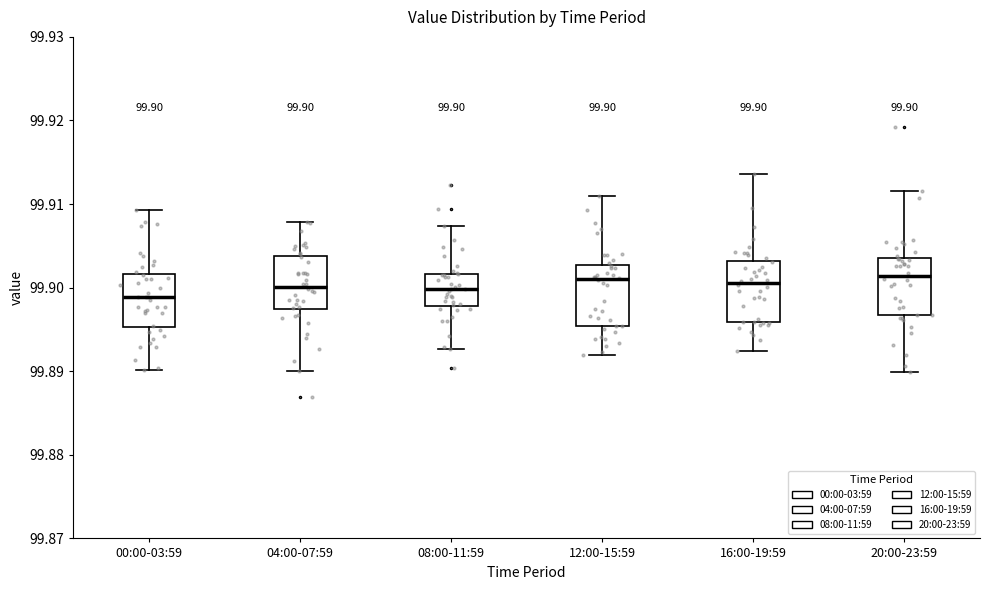

Which box's median line is the lowest?

00:00-03:59